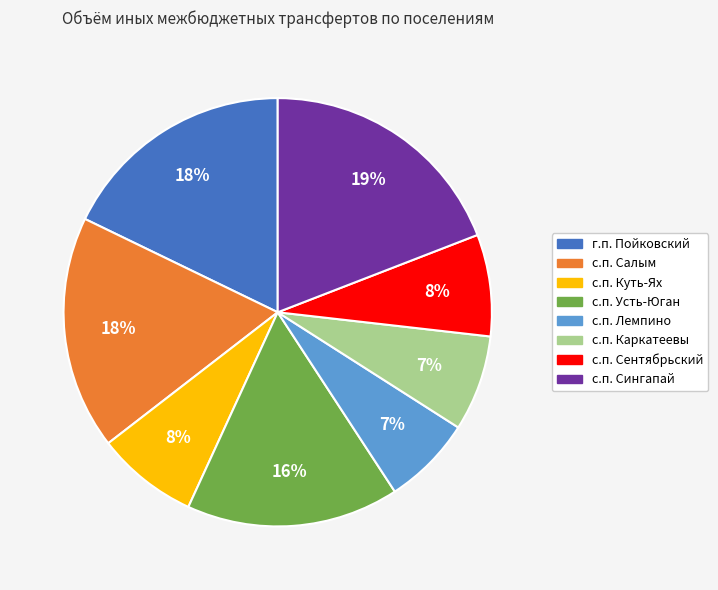

How many segments does this pie chart have?

8